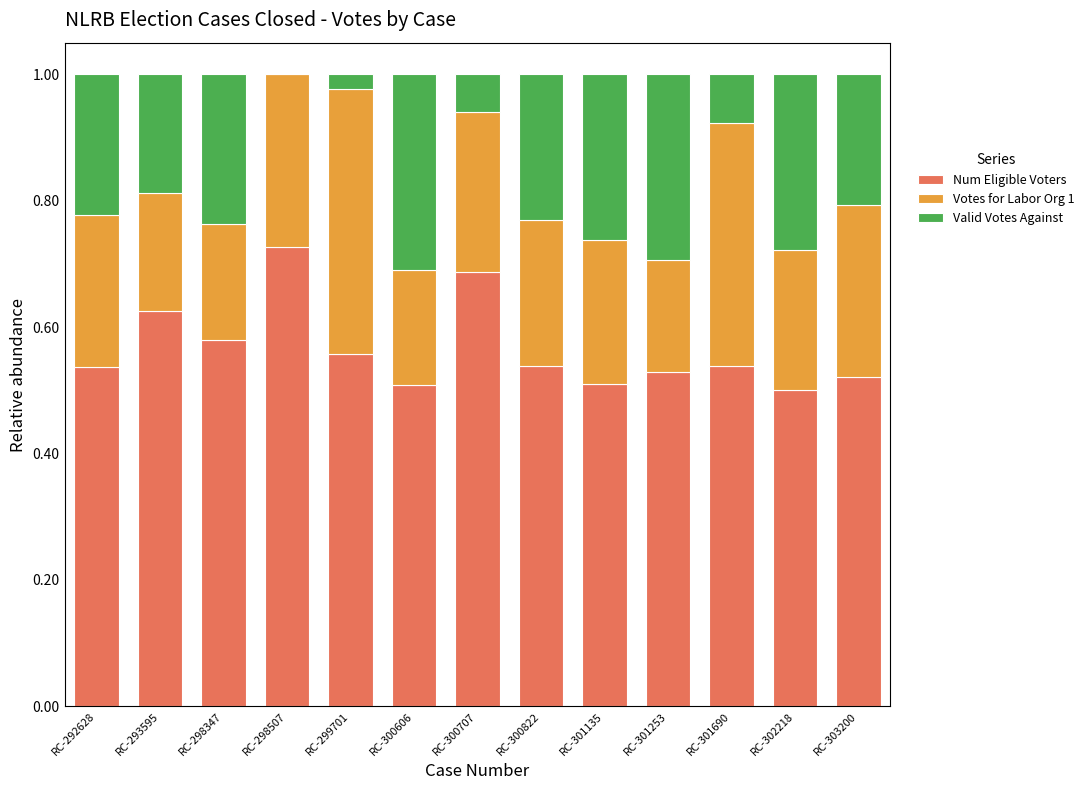

How many data points does each series have?

13